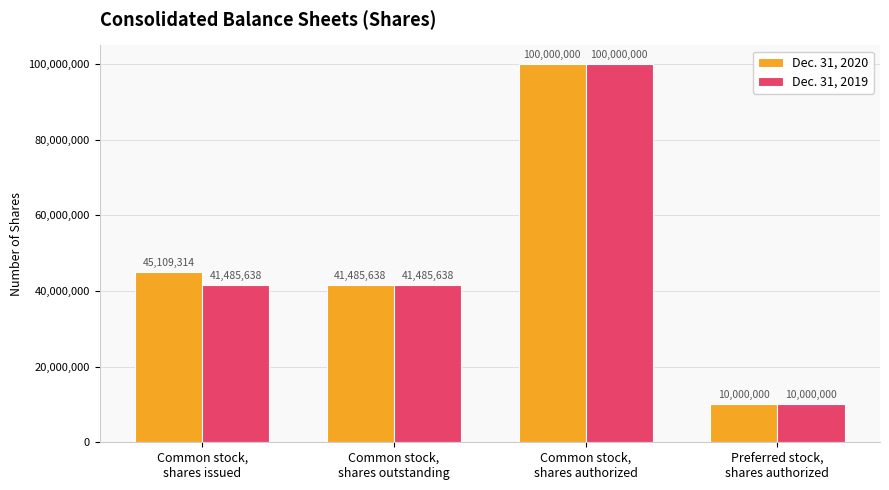

What is the average value of the Dec. 31, 2019 series?

48242819